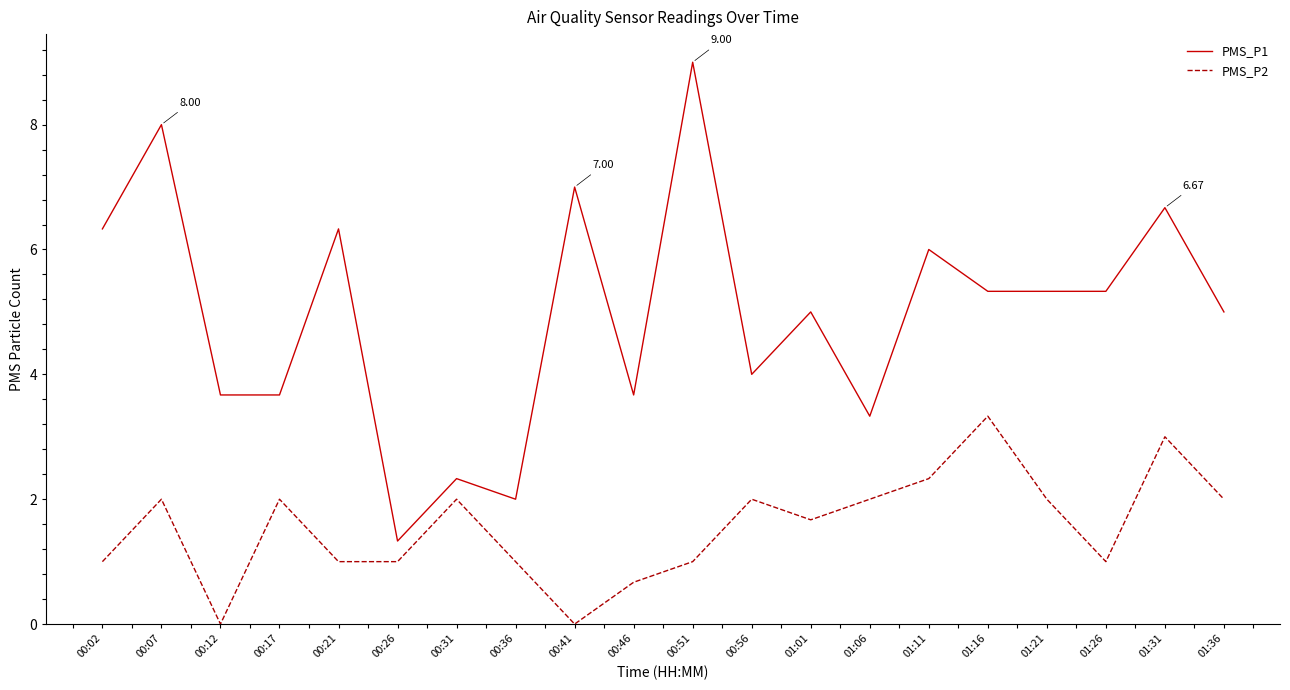

True or false: PMS_P2 and PMS_P1 intersect in this chart.

False